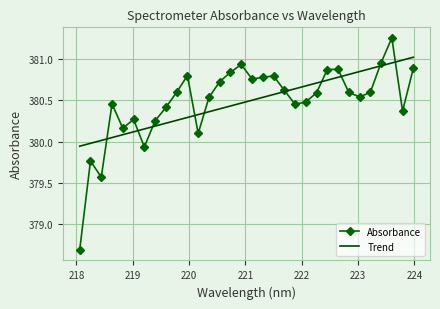

List the series in order of their peak value, lowest first.

Trend, Absorbance